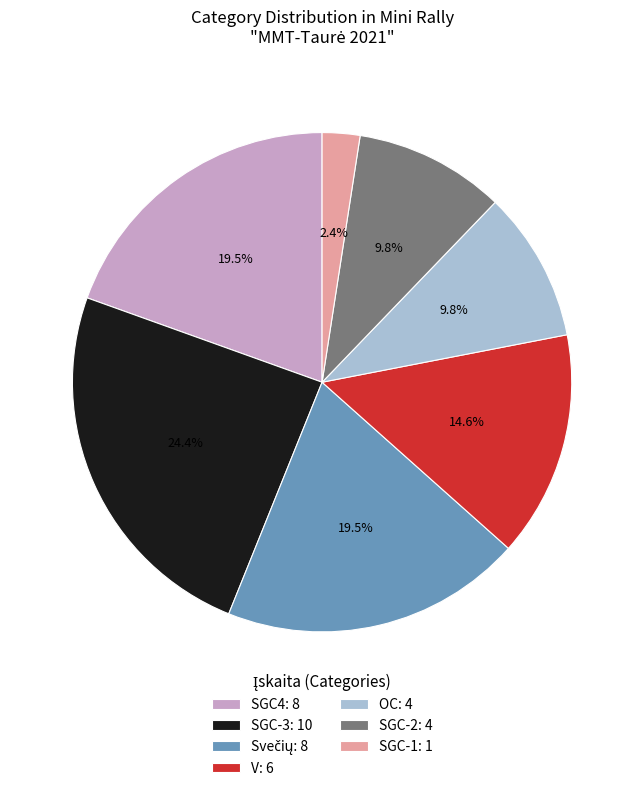

Is SGC-2 the majority of the pie?

No